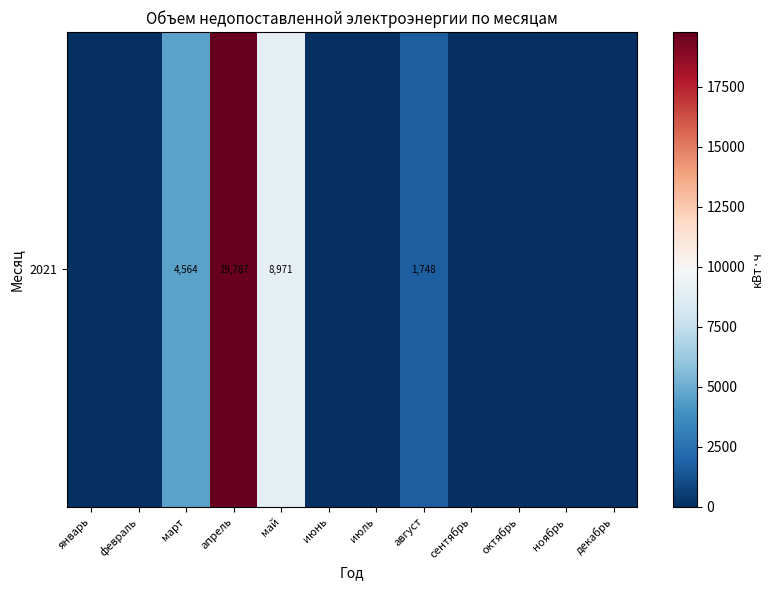

Where is the data nearest to the value 9893?

май